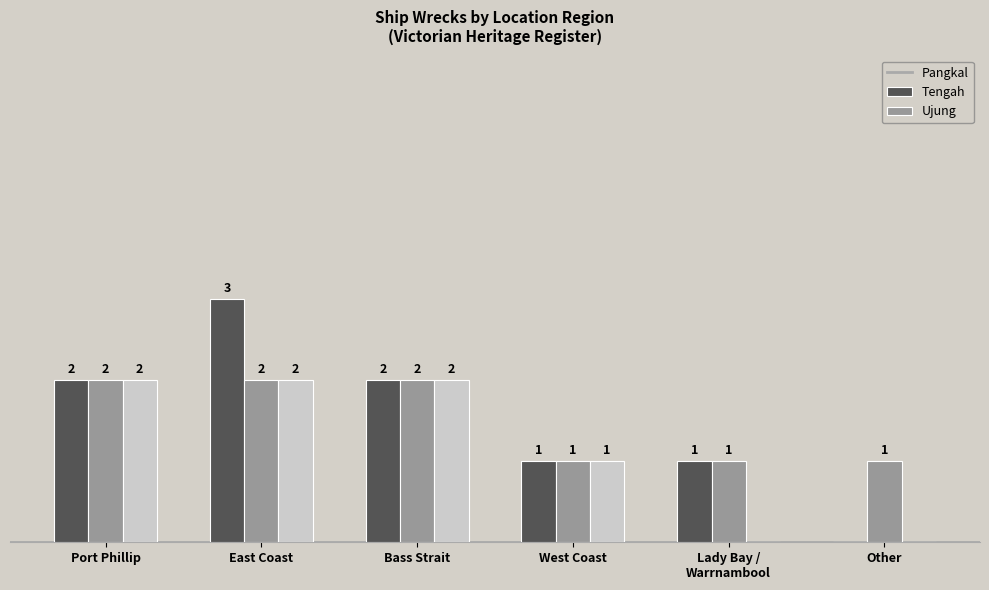

Which category has the highest value across all series?

East Coast